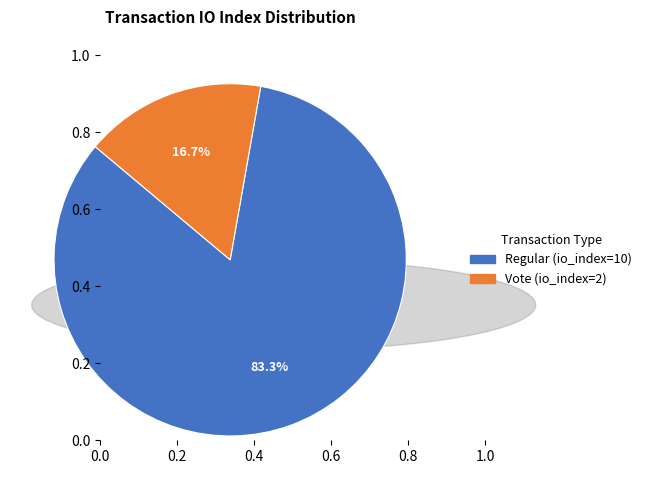

Is there a majority slice in this chart?

Yes